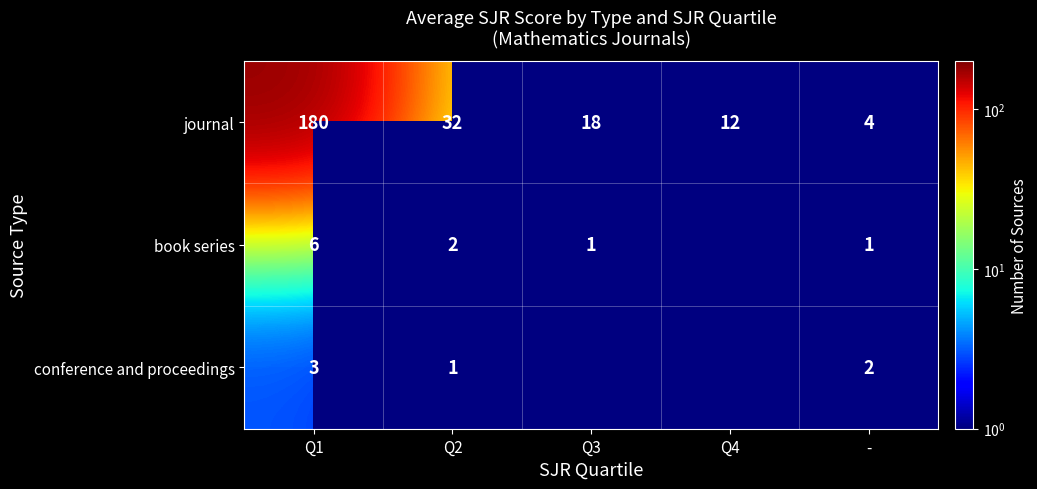

At how many categories does at least one series exceed 22?

2